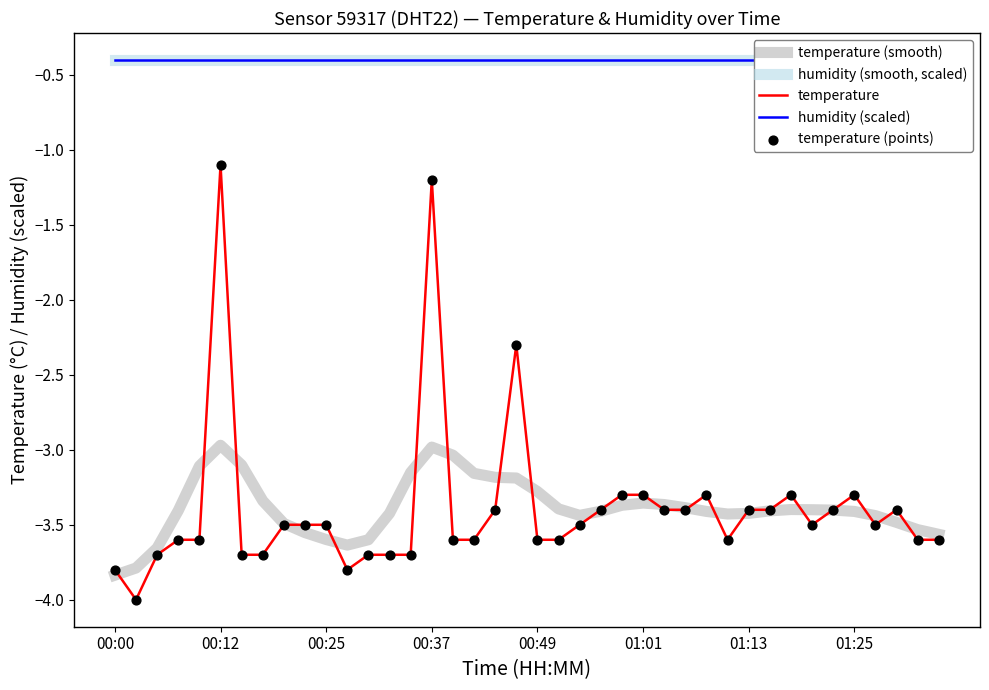

Which series contains the lowest Y value?

temperature